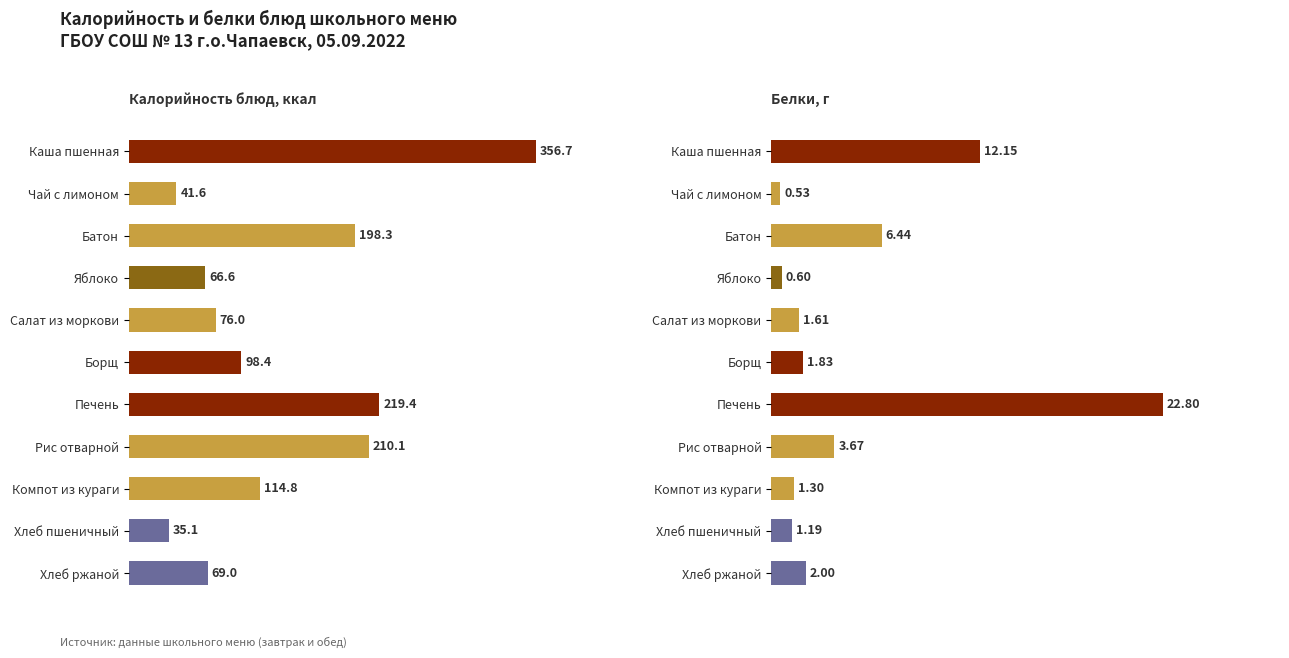

Count the number of categories in the chart.

11